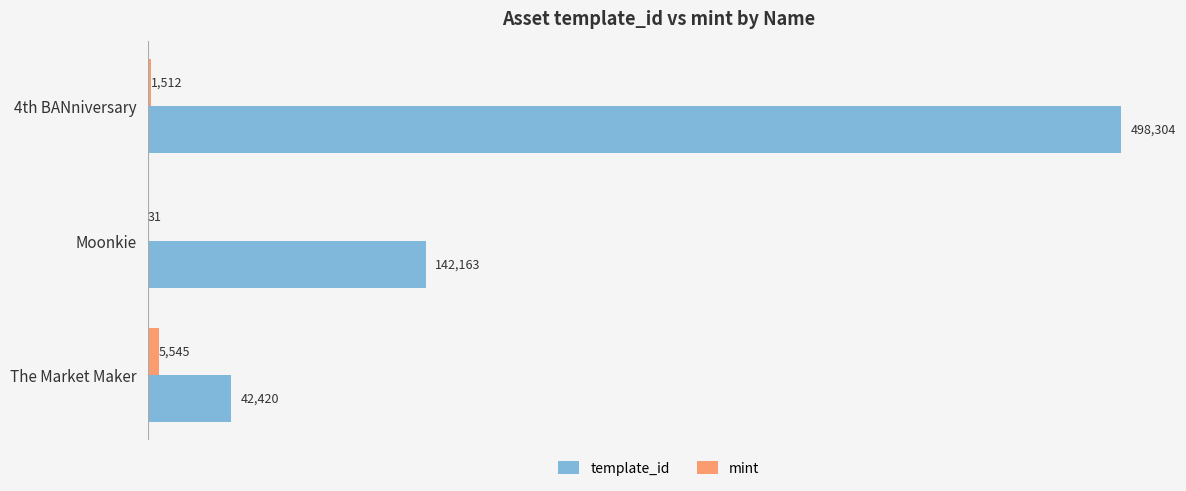

Which label corresponds to the largest value in the chart?

4th BANniversary